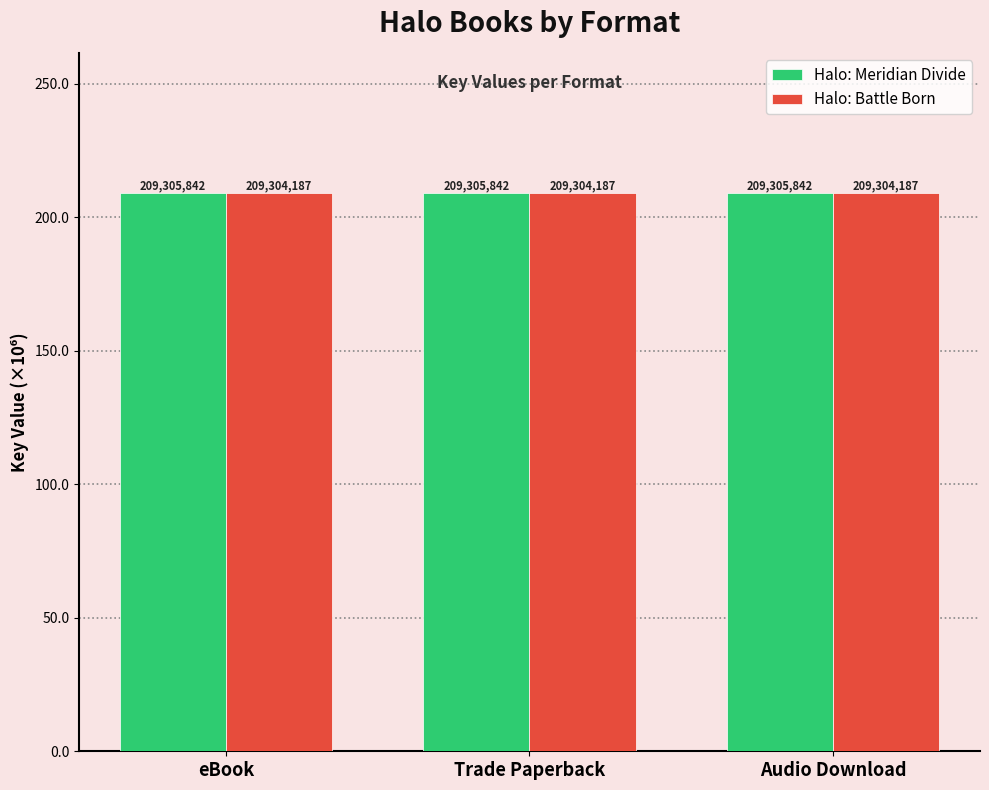

How many bars are there in total?

6